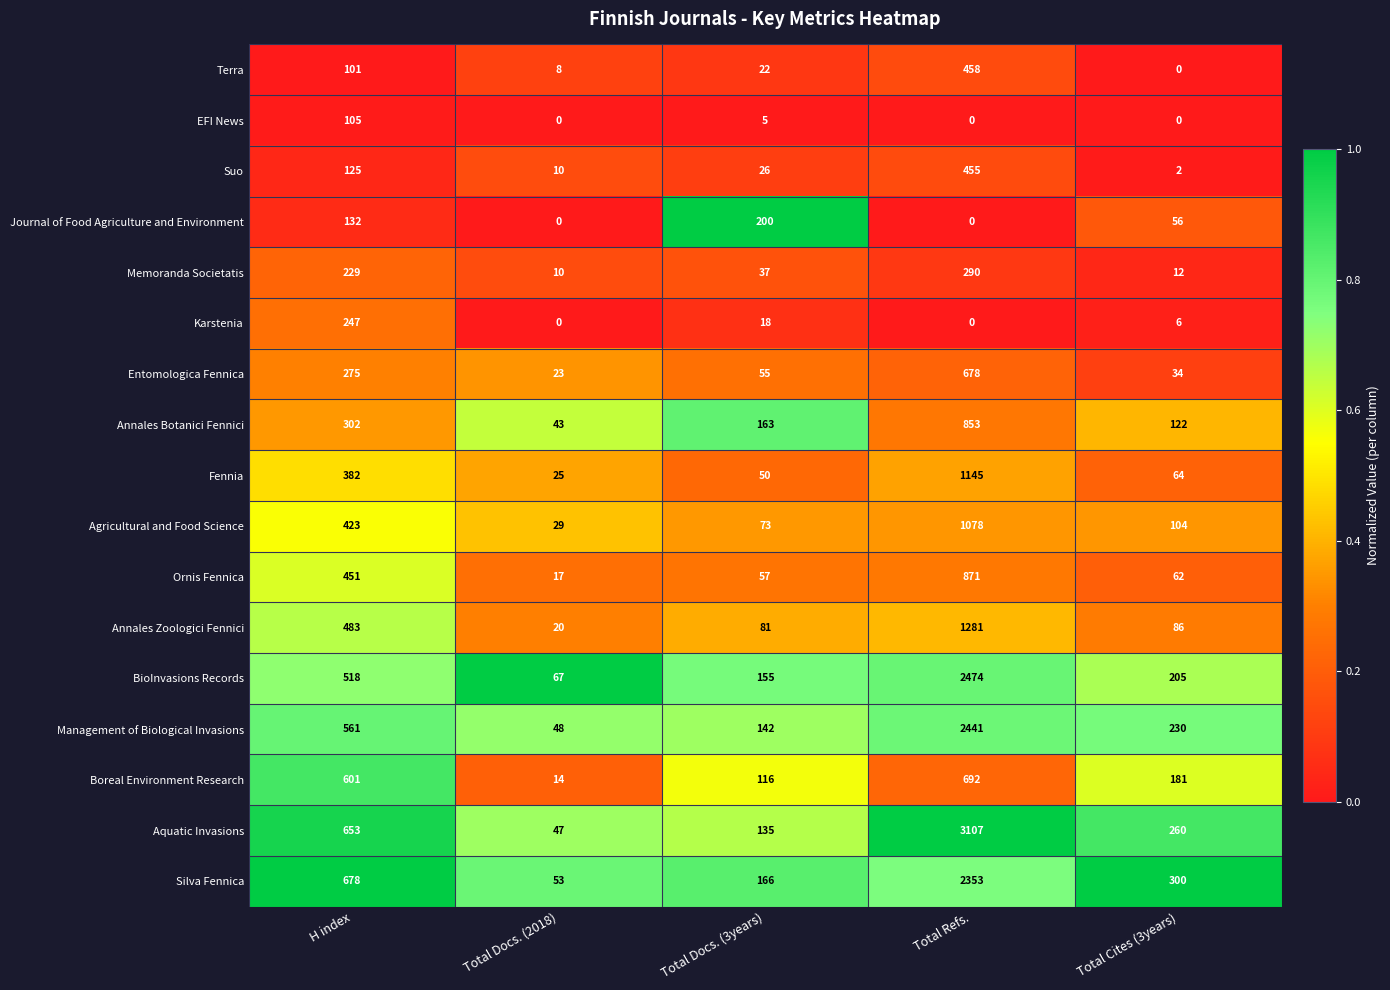

Which series has the largest range (max minus min)?

Aquatic Invasions